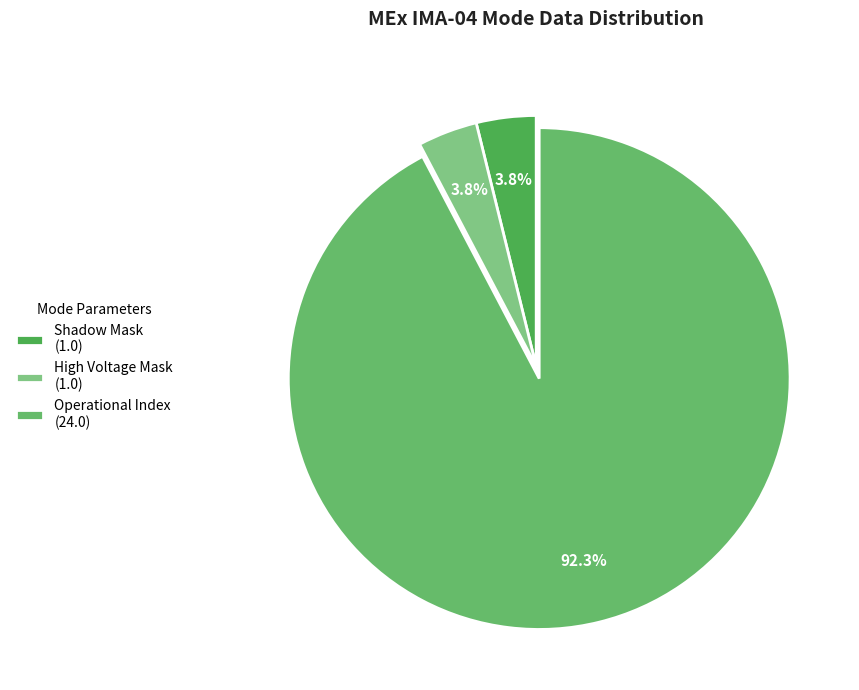

How many slices are in this pie chart?

3